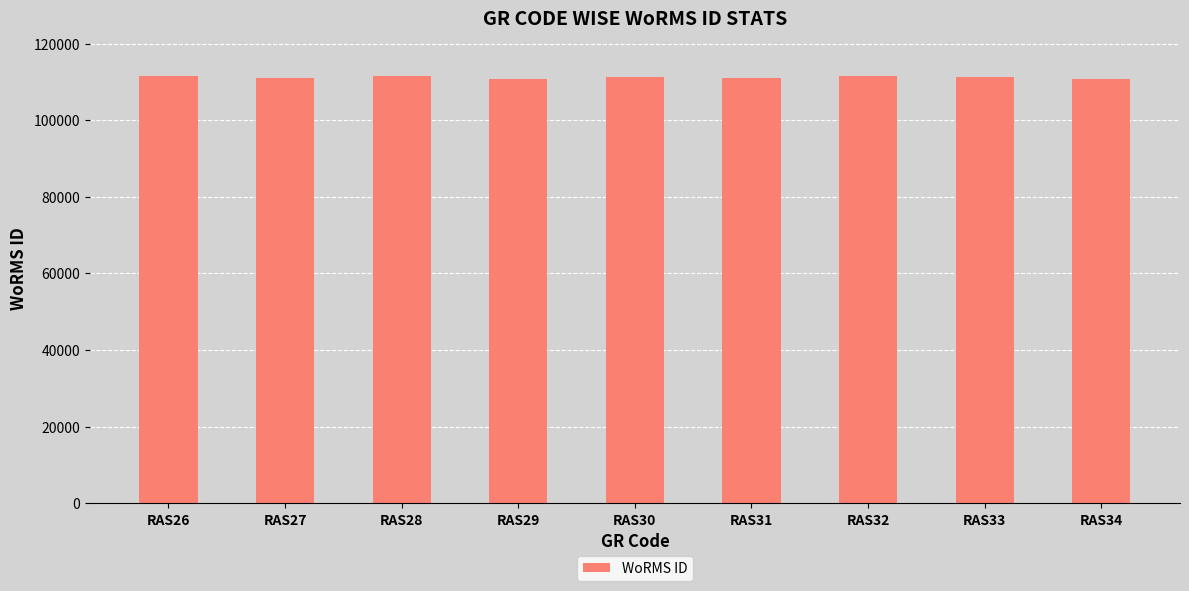

What is the ratio of the value at RAS26 to the value at RAS33?

1.0